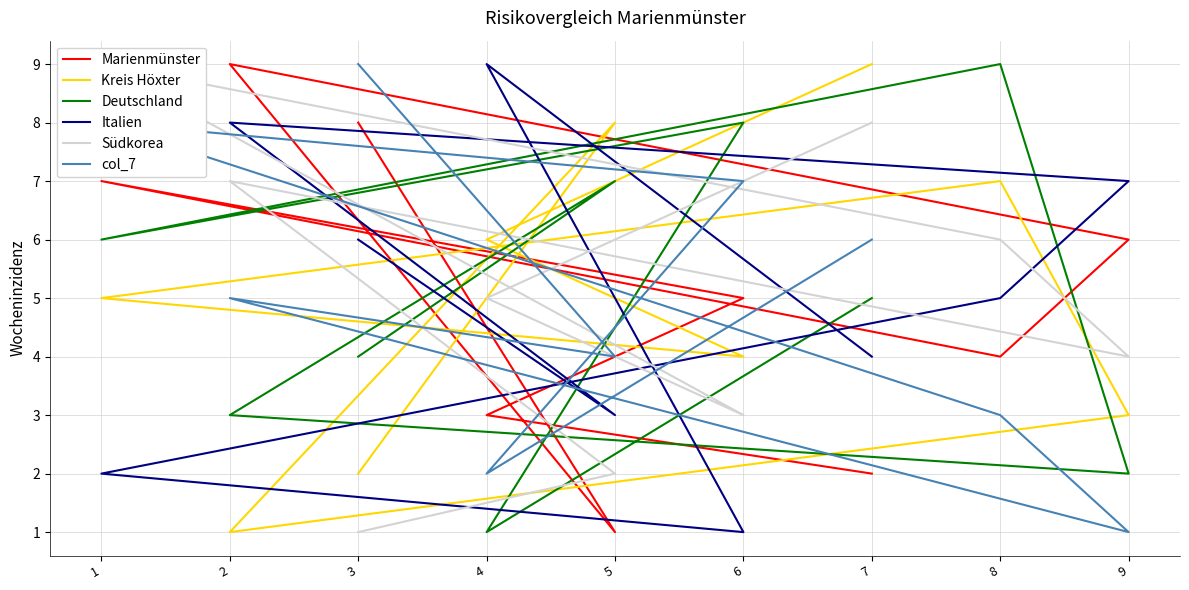

At how many categories does at least one series exceed 6?

9